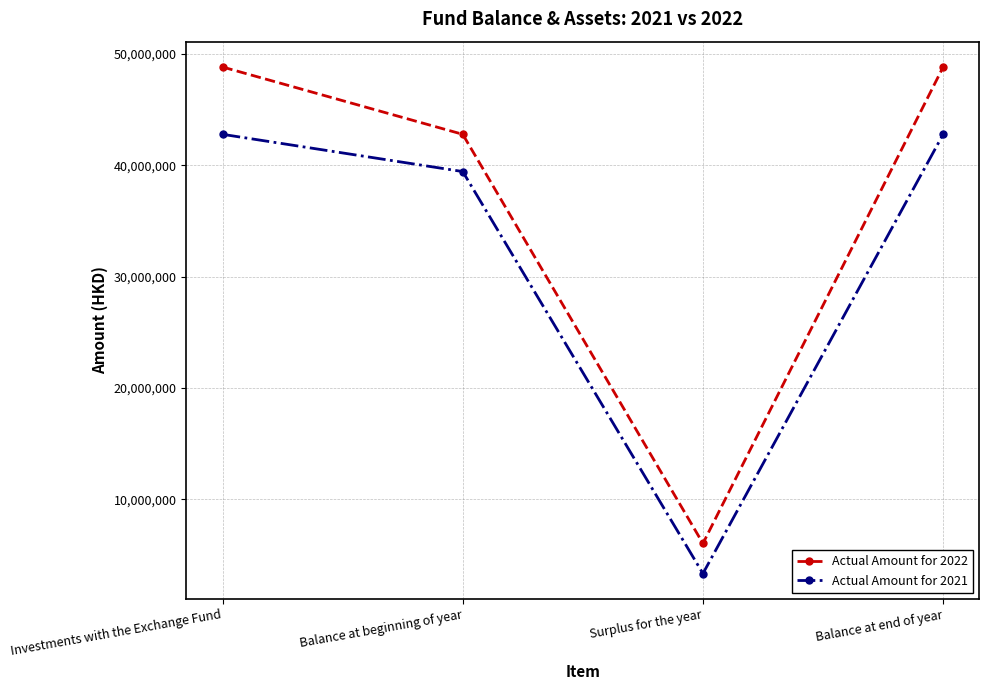

What is the difference between the maximum and second lowest values in the Actual Amount for 2021 series?

3343437